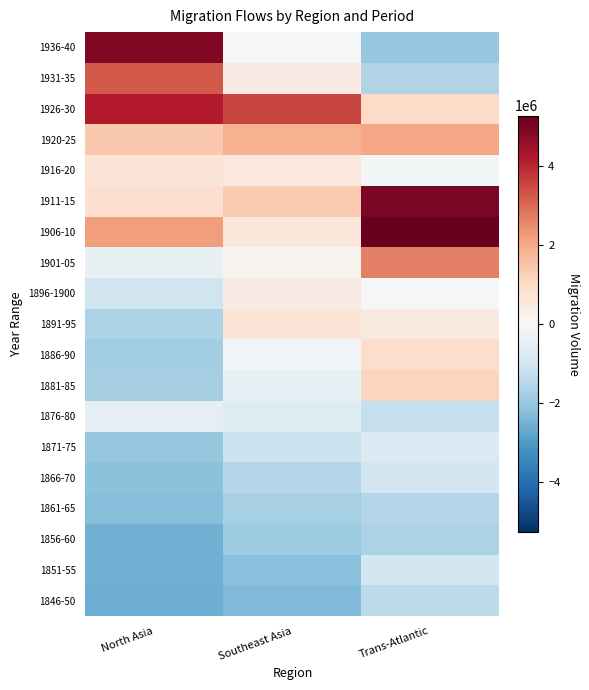

List the series in order of their peak value, lowest first.

1856-60, 1861-65, 1846-50, 1851-55, 1866-70, 1871-75, 1876-80, 1896-1900, 1891-95, 1916-20, 1886-90, 1881-85, 1920-25, 1901-05, 1931-35, 1926-30, 1936-40, 1911-15, 1906-10